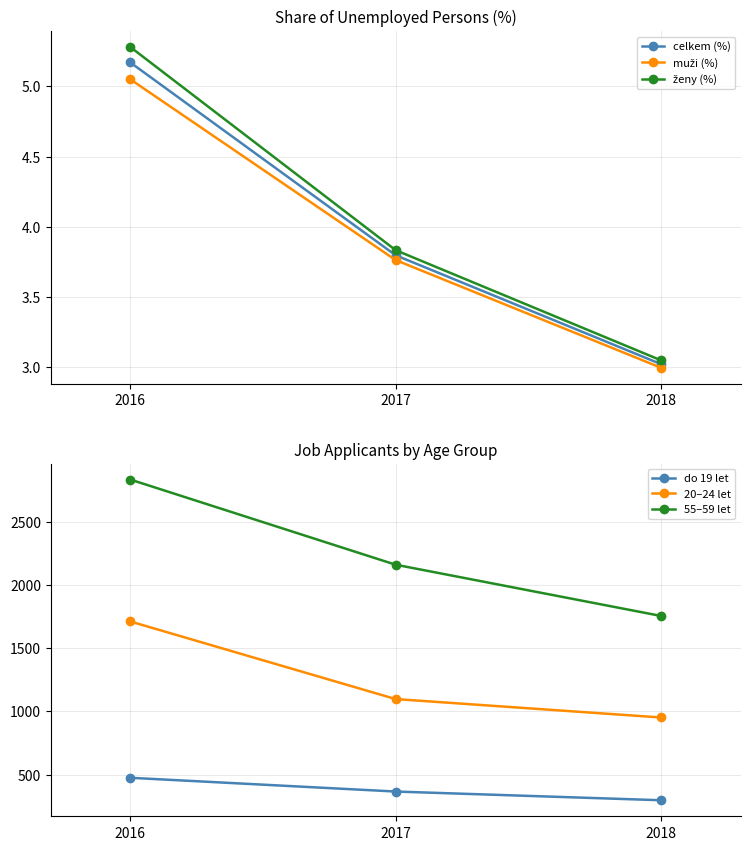

How many series are shown in this chart?

6